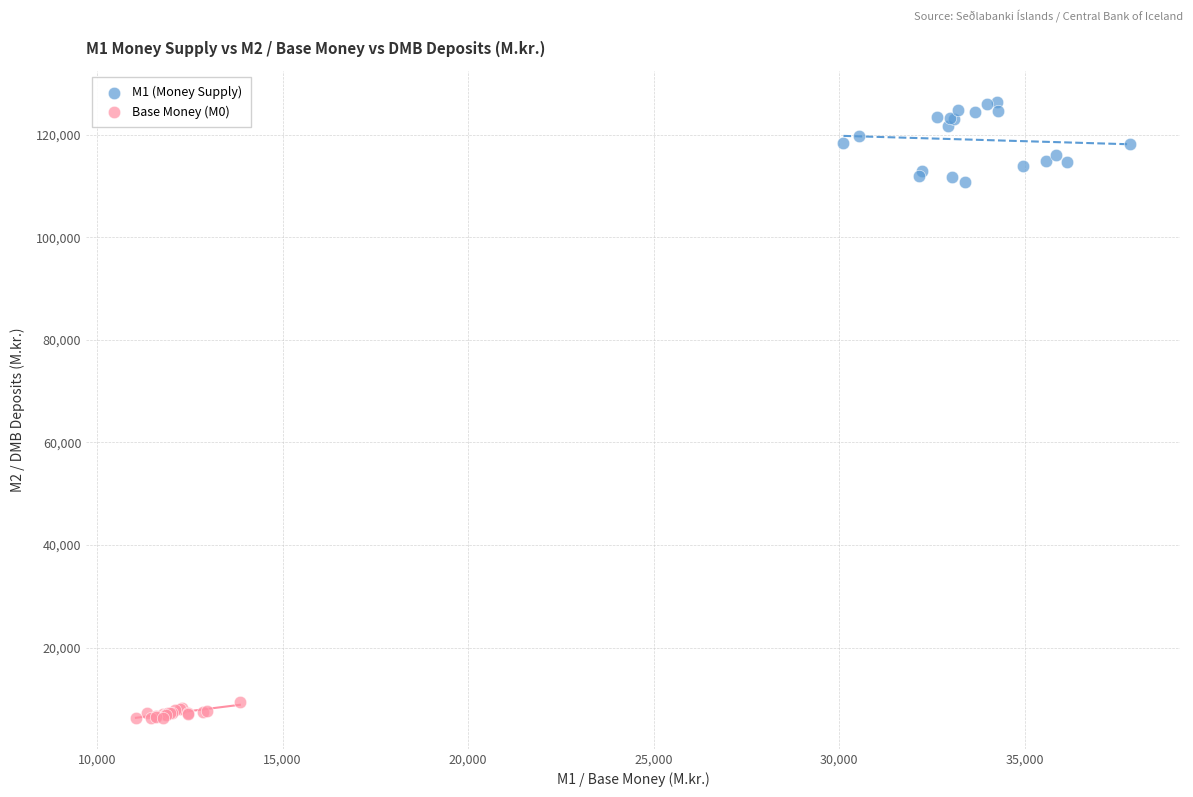

Which series has the widest spread of Y values?

M1 (Money Supply)